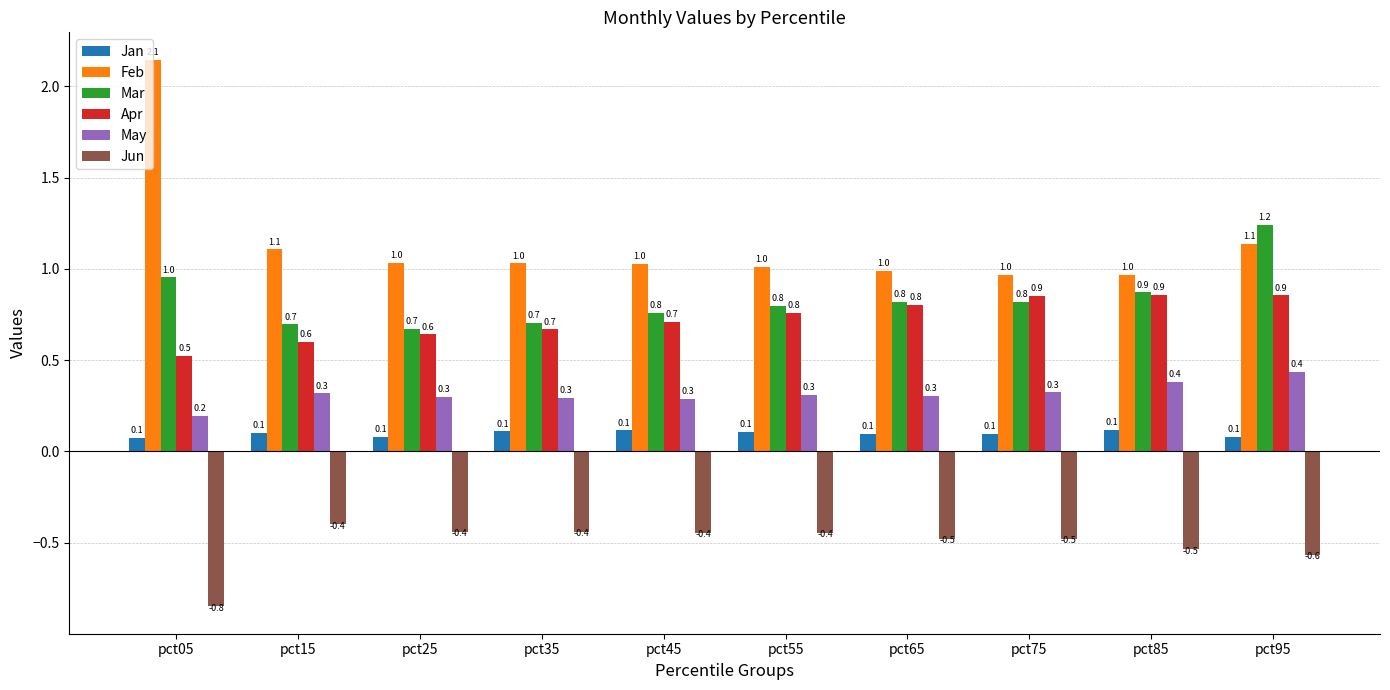

Rank the series by their maximum value, from highest to lowest.

Feb, Mar, Apr, May, Jan, Jun